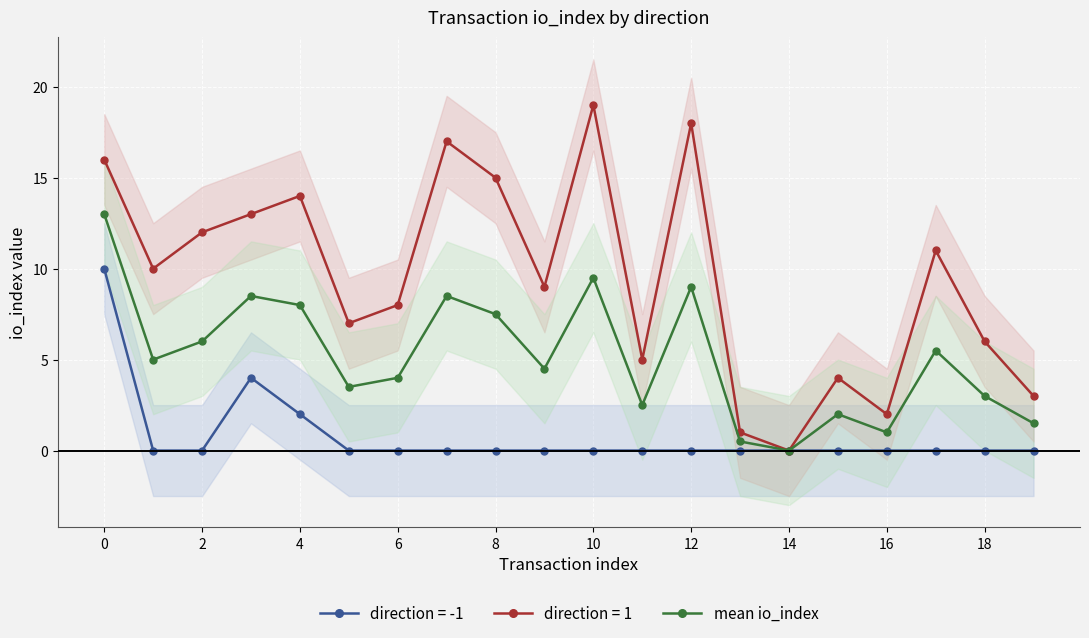

What is the difference between the maximum and minimum values?

13.0